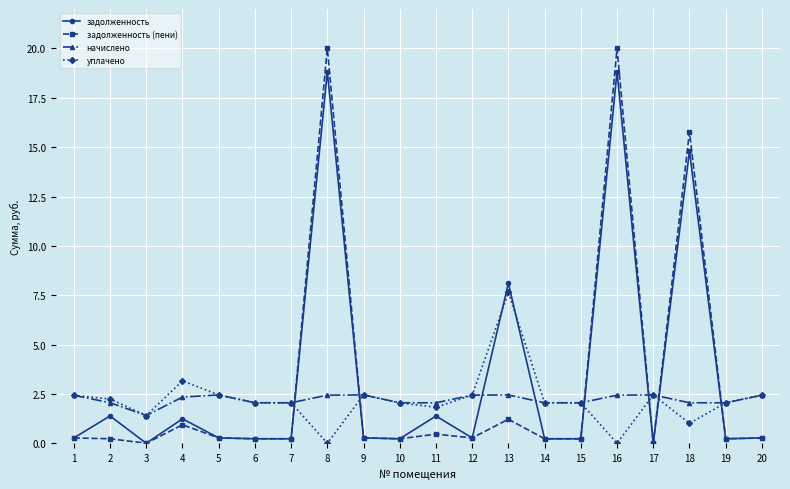

Between which two adjacent categories do уплачено and задолженность first intersect?

7 and 8